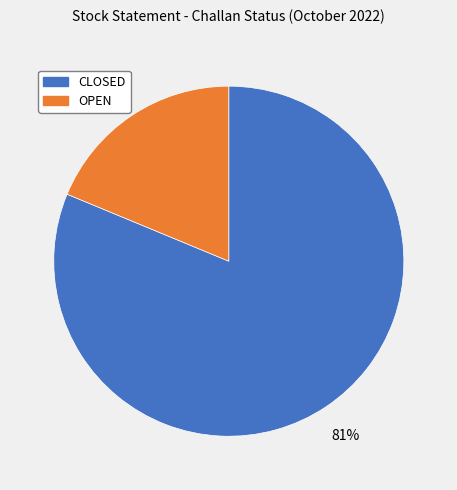

To the nearest percent, what portion does OPEN represent?

19%